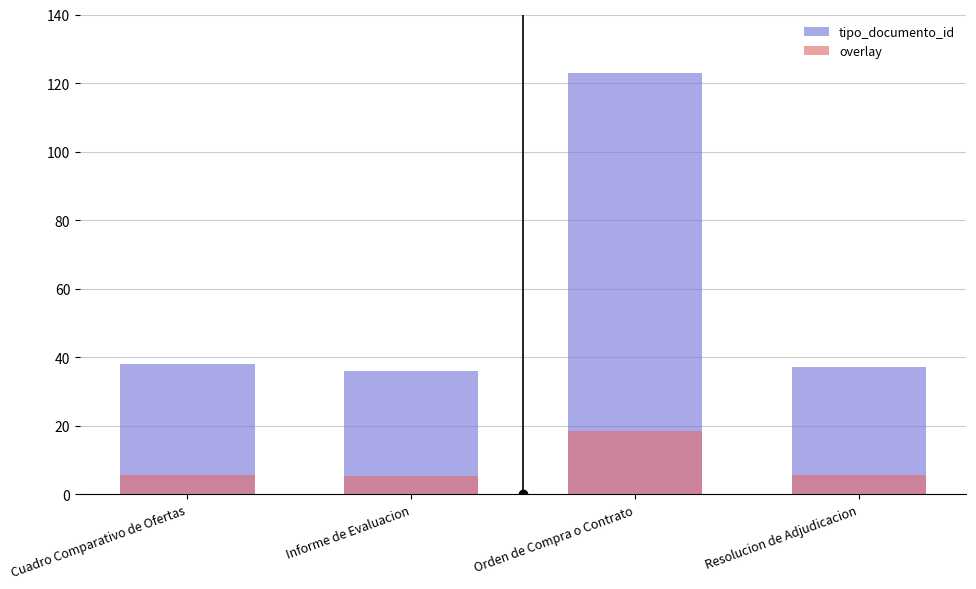

What is the label of the 4th bar from the left?

Resolucion de Adjudicacion